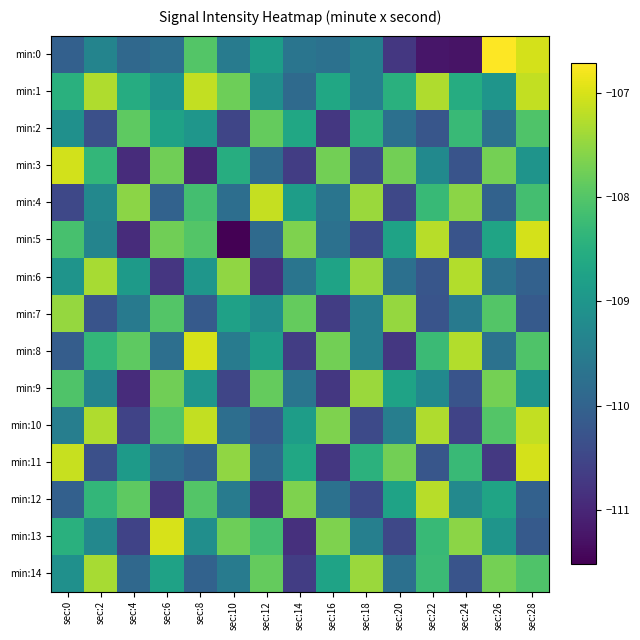

Which category has the highest value across all series?

sec:26